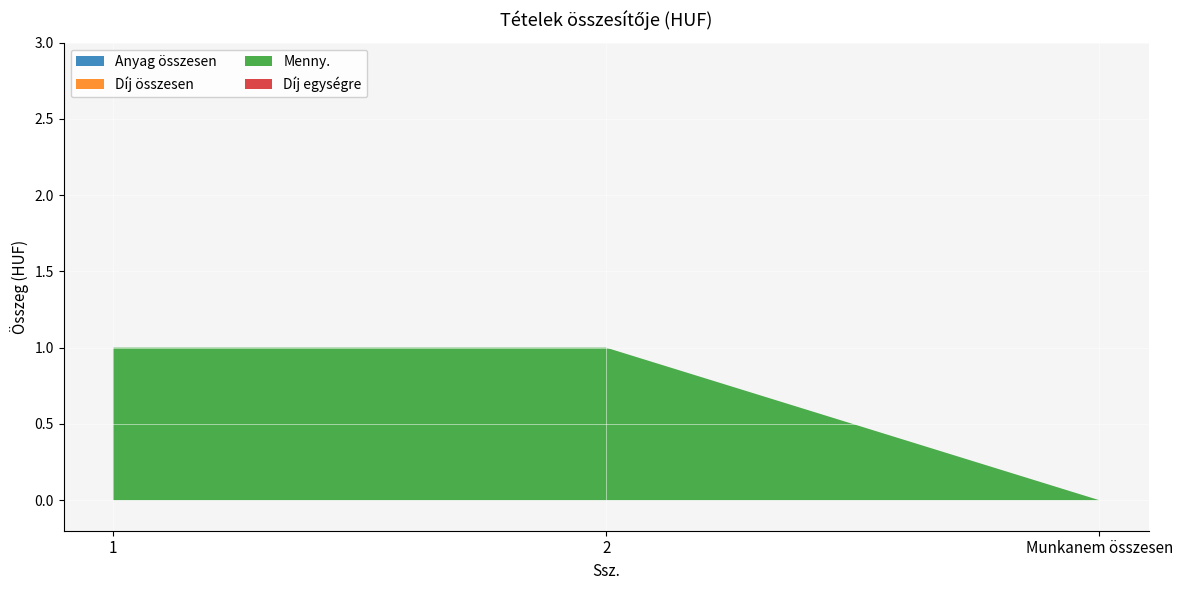

Reading left to right, list all the values displayed in this chart.

Anyag összesen: 1=0	2=0	Munkanem összesen=0
Díj összesen: 1=0	2=0	Munkanem összesen=0
Menny.: 1=1	2=1	Munkanem összesen=0
Díj egységre: 1=0	2=0	Munkanem összesen=0